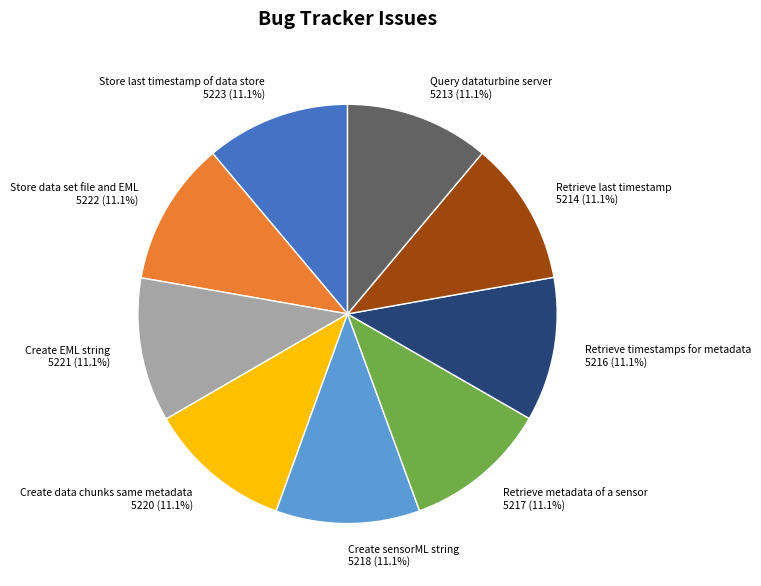

The Create sensorML string slice represents 11% of the pie. True or false?

True